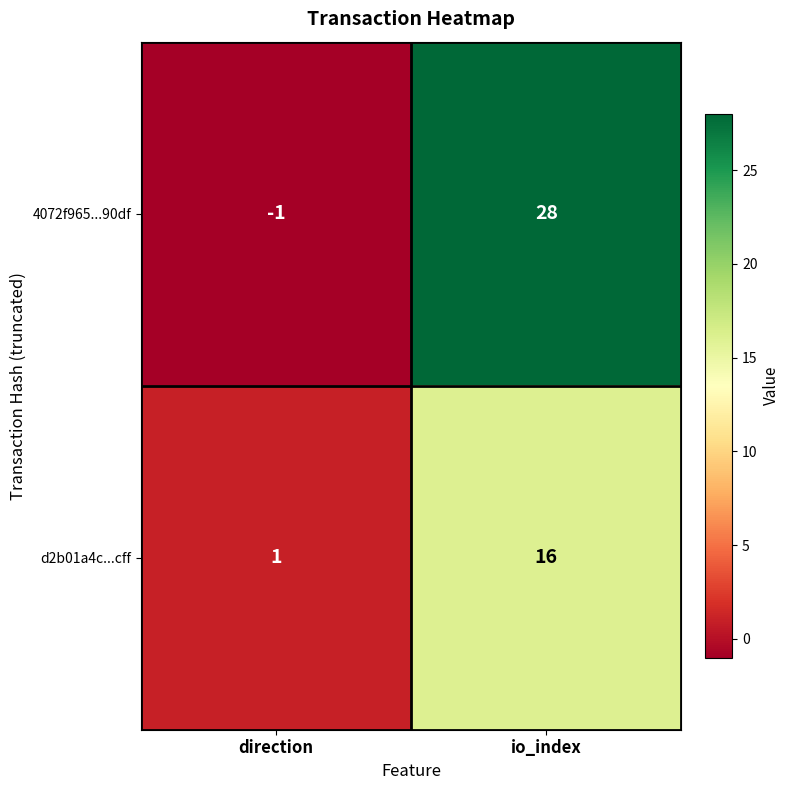

What is the sum of the d2b01a4c...cff values at direction and io_index?

17